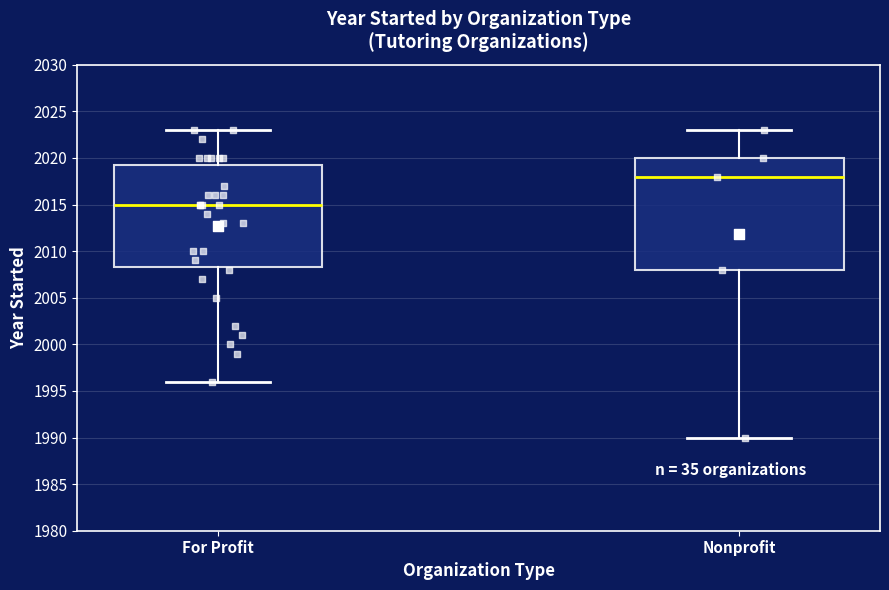

Reading left to right, read every box against the y-axis: the position of its median line, the range the box covers, and the ends of its whiskers. The values are not printed on the chart, so give them approximately, as read against the axis.

For Profit: median 2015.0, box 2008.5 to 2019.5, whiskers 1996.0 to 2023.0
Nonprofit: median 2018.0, box 2008.0 to 2020.0, whiskers 1990.0 to 2023.0